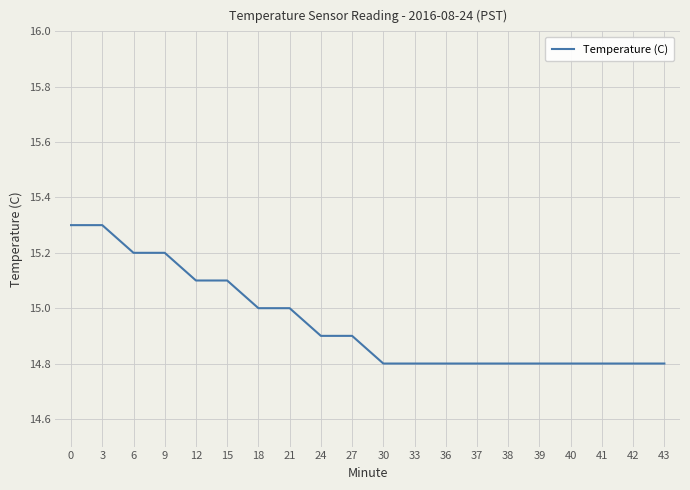

What is the ratio of the value at 12 to the value at 38?

1.0